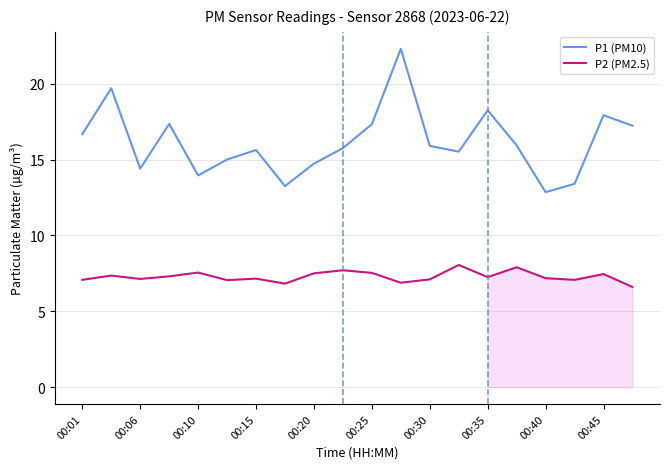

What is the minimum value shown in the chart?

6.6